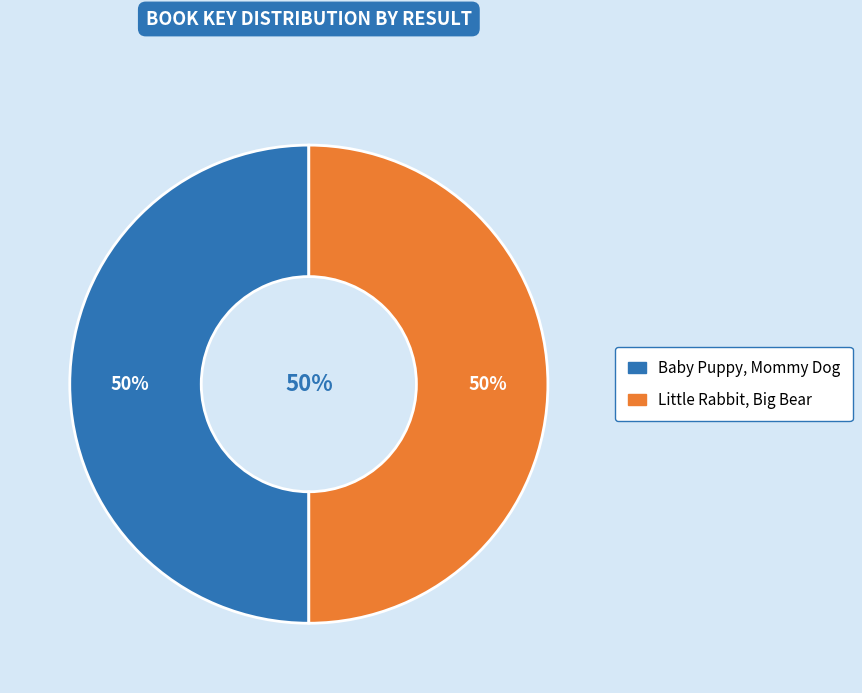

Approximately how many times larger is the value at Baby Puppy, Mommy Dog compared to Little Rabbit, Big Bear?

1.0